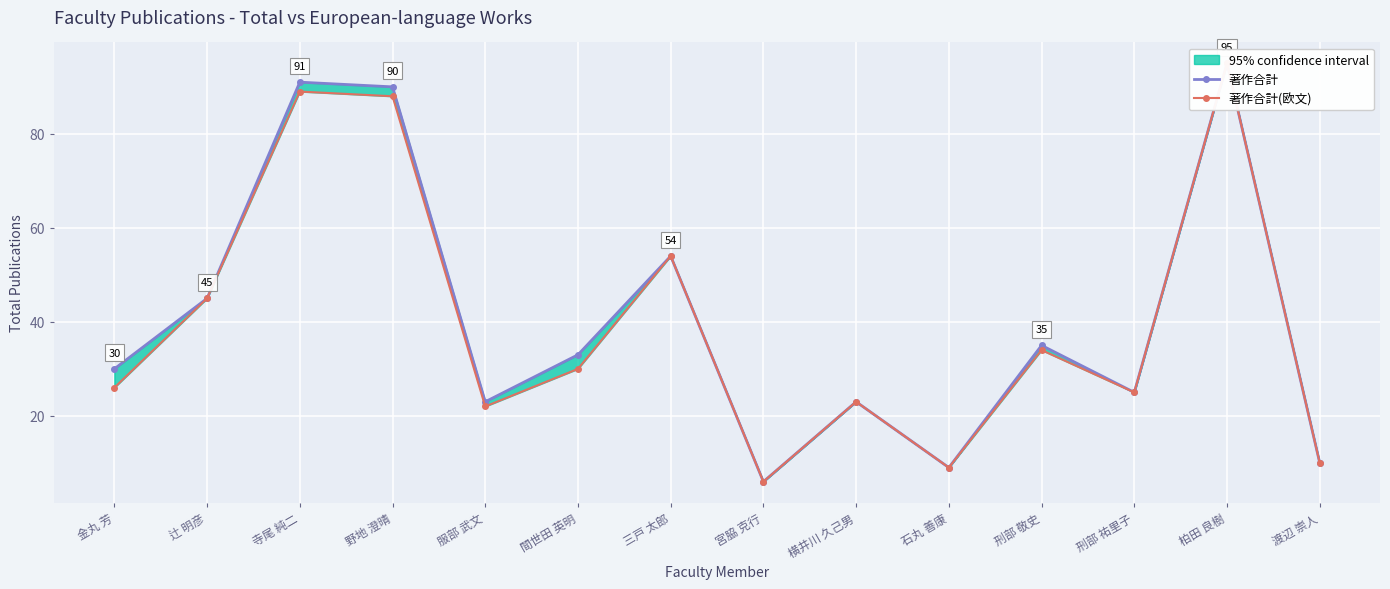

Which series has the largest range (max minus min)?

著作合計